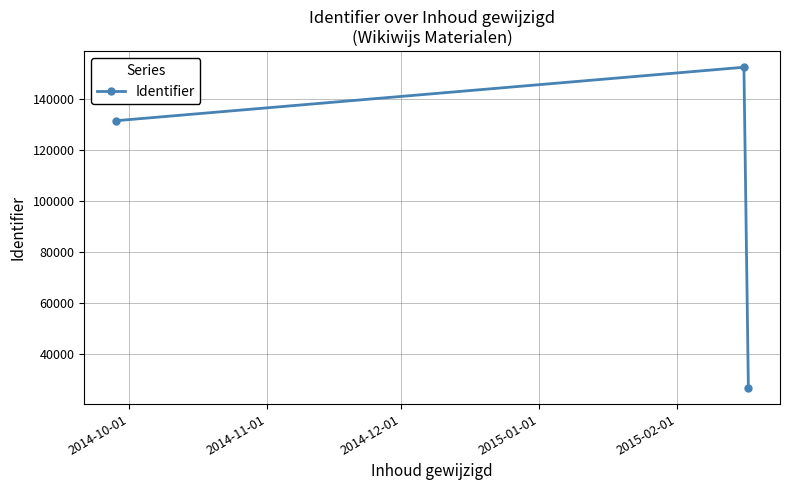

What is the value of the 1st point from the left?

131626.0